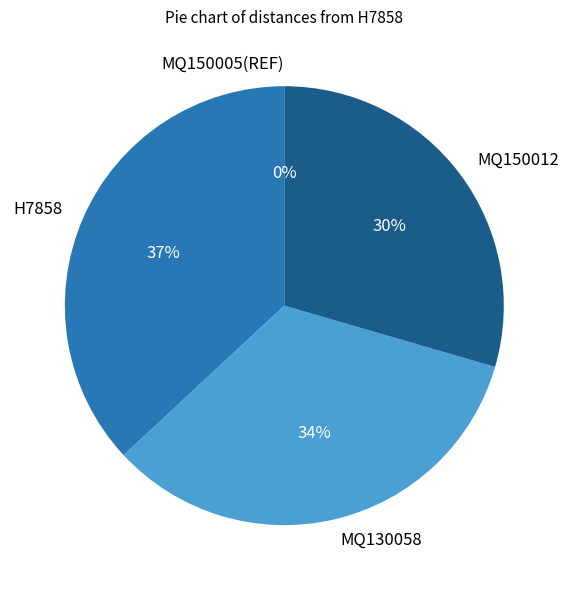

Does MQ150012 account for over 50% of the chart?

No